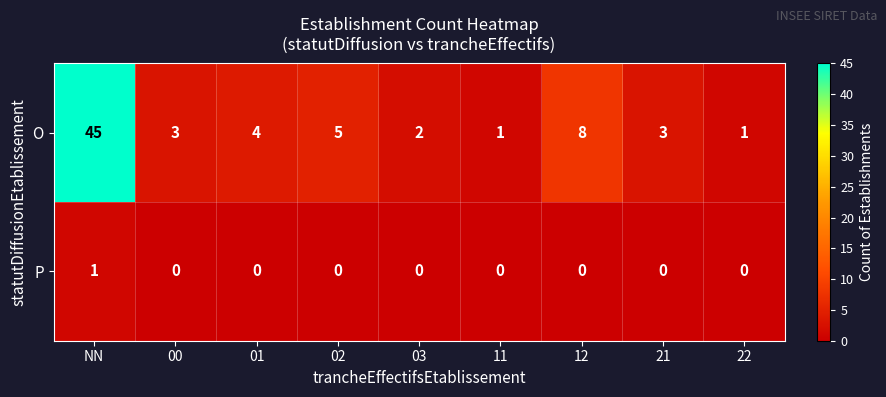

Between 01 and 11, which series saw the biggest shift?

O